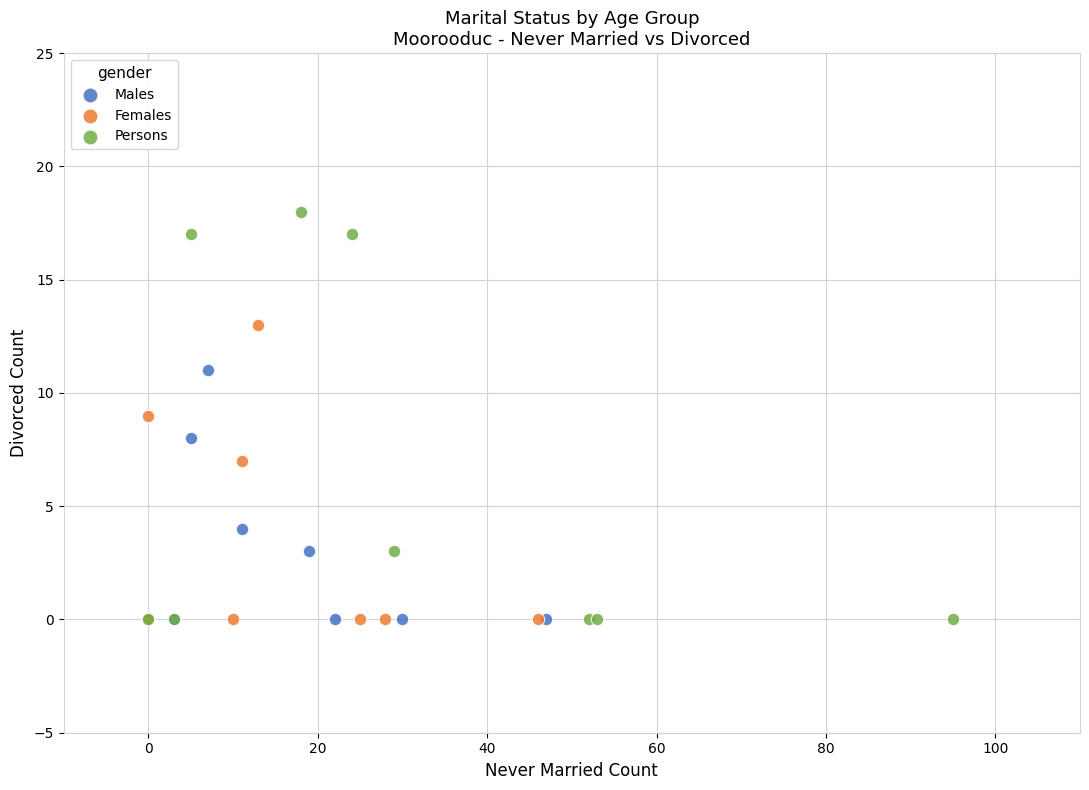

Which series reaches the maximum Y coordinate?

Persons